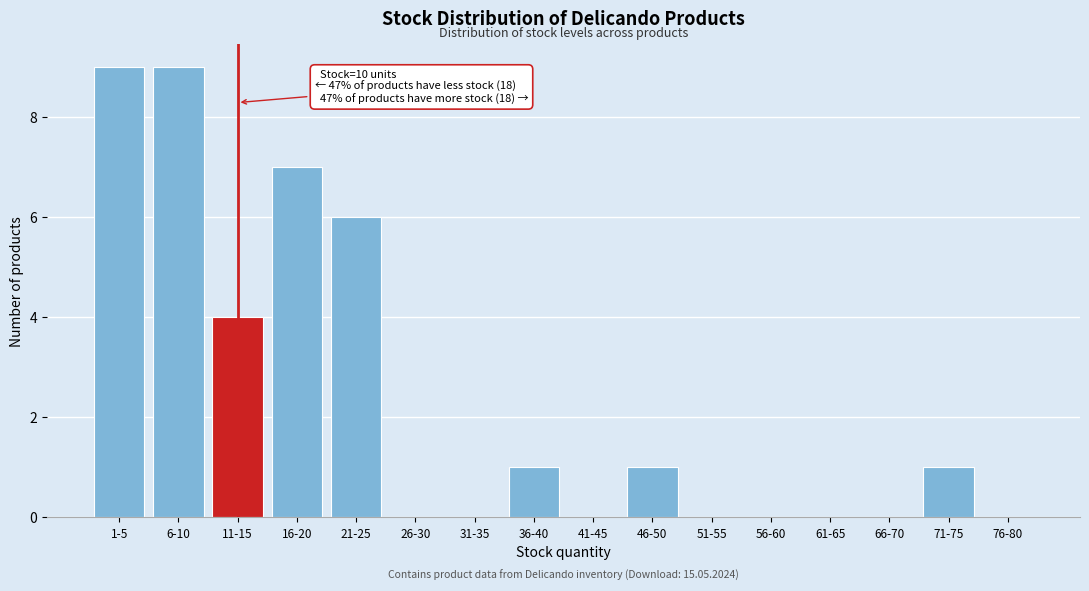

Reading left to right, what are all the values shown in this chart?

1-5=9	6-10=9	11-15=4	16-20=7	21-25=6	26-30=0	31-35=0	36-40=1	41-45=0	46-50=1	51-55=0	56-60=0	61-65=0	66-70=0	71-75=1	76-80=0